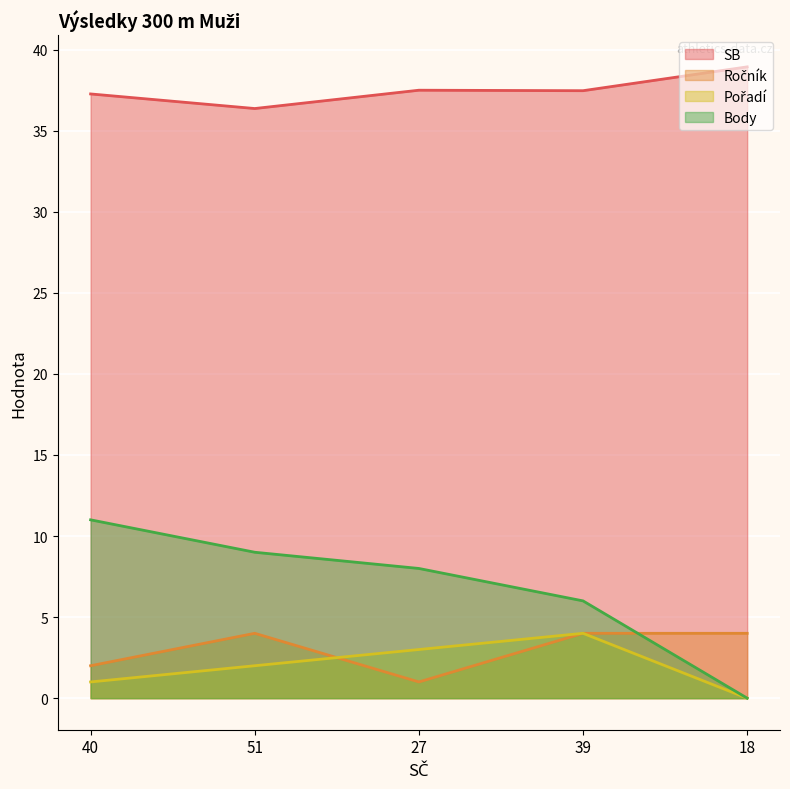

True or false: SB and Ročník intersect in this chart.

False